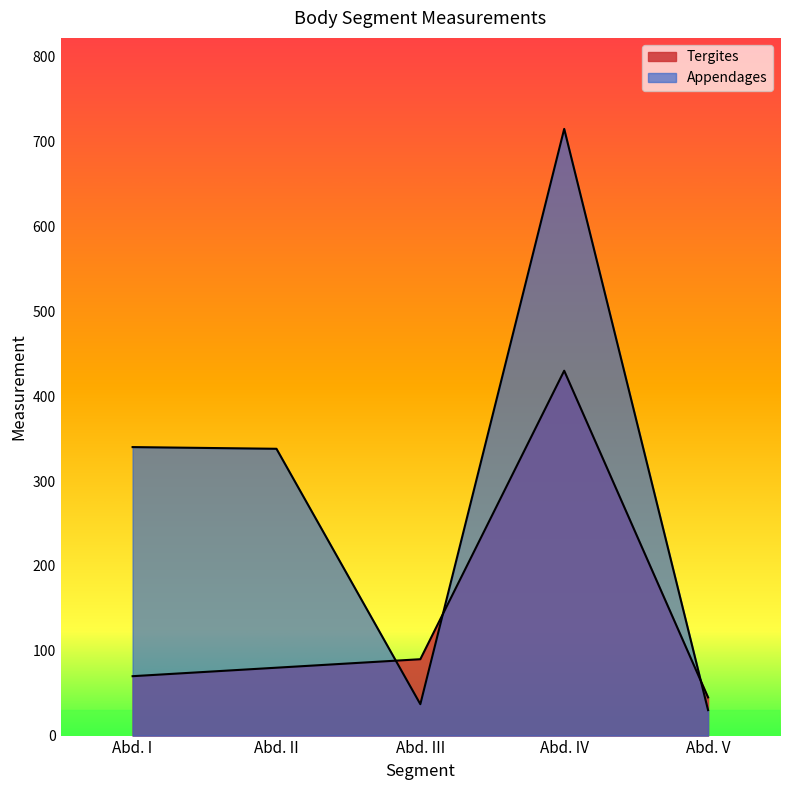

True or false: Appendages has a value of 37 at Abd. III.

True